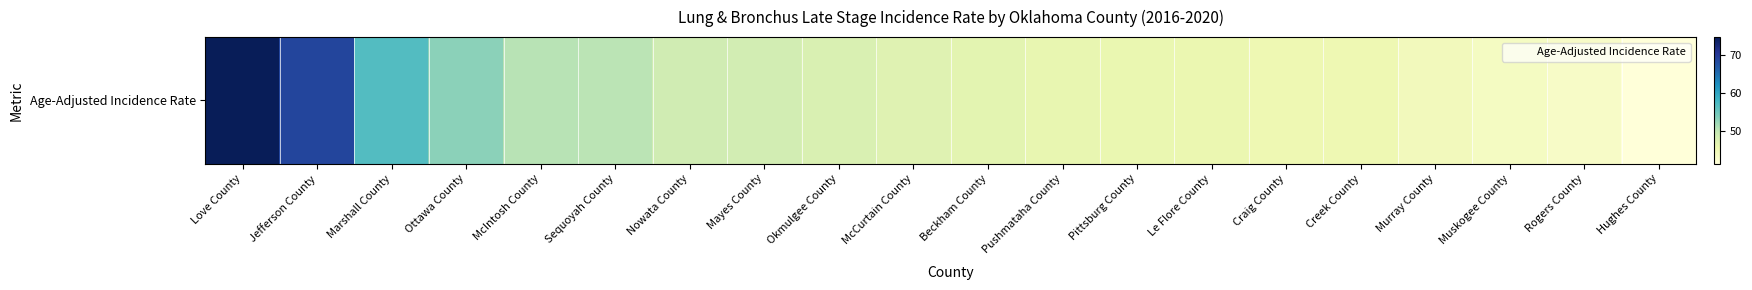

At which label is the value closest to 58?

Marshall County